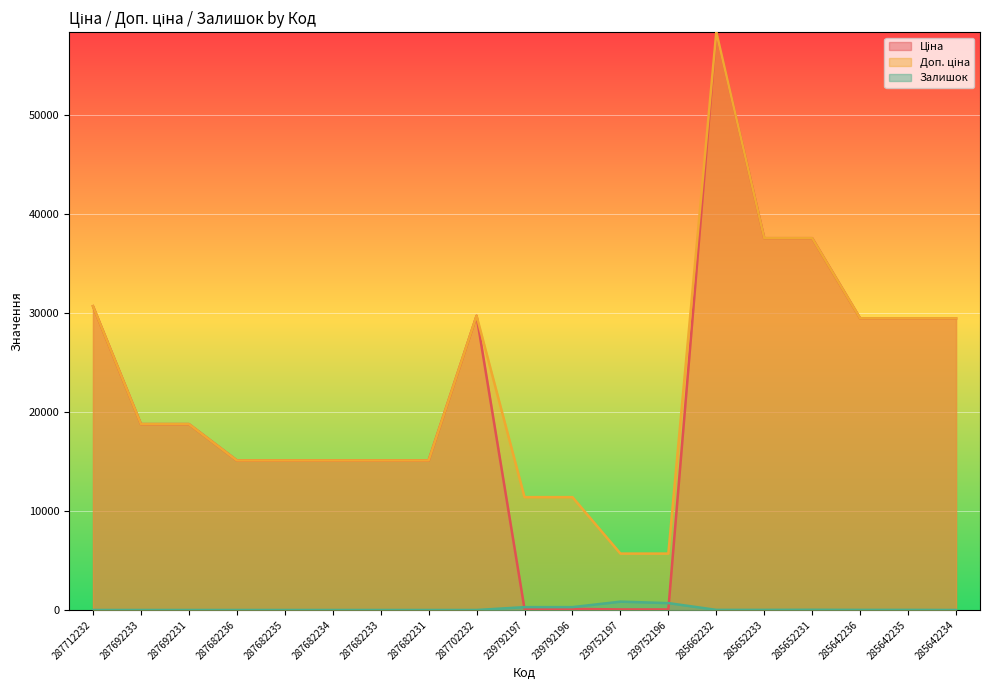

What is the minimum value for Ціна?

57.0